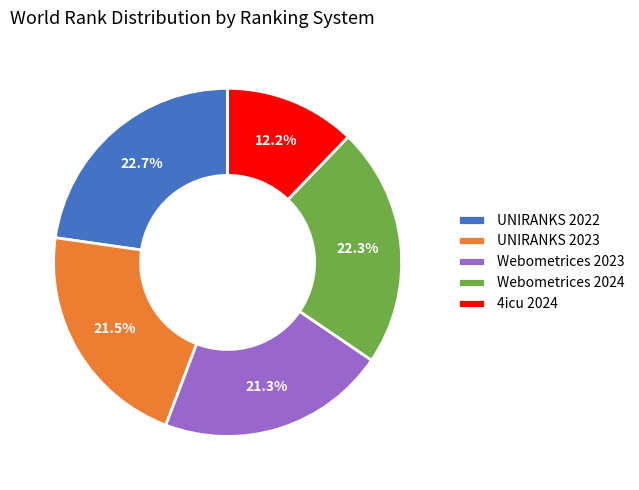

Count the number of slices in the pie.

5